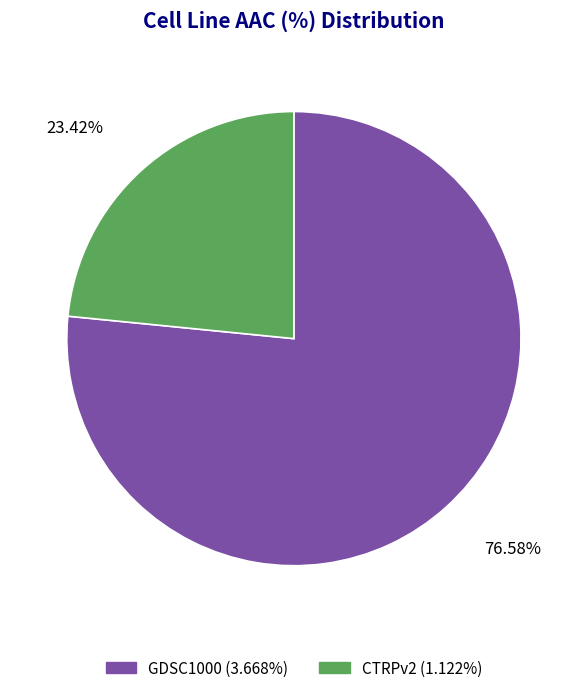

Is there a majority slice in this chart?

Yes